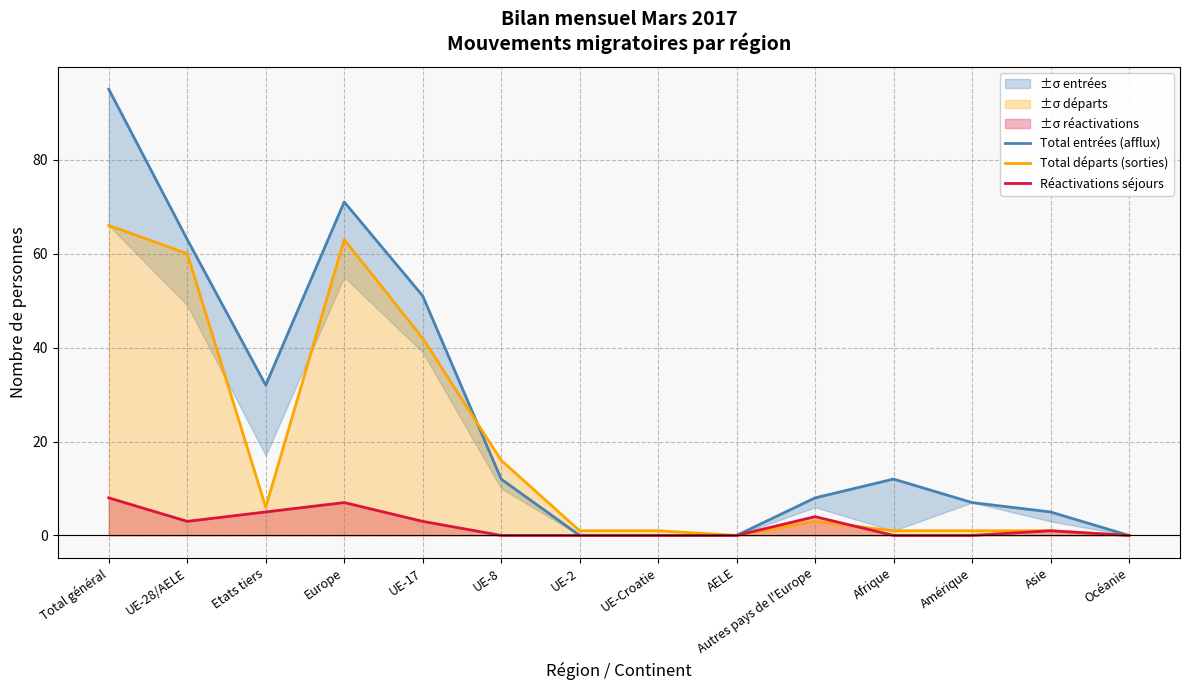

True or false: Total entrées (afflux) has a value of 7 at Etats tiers.

False